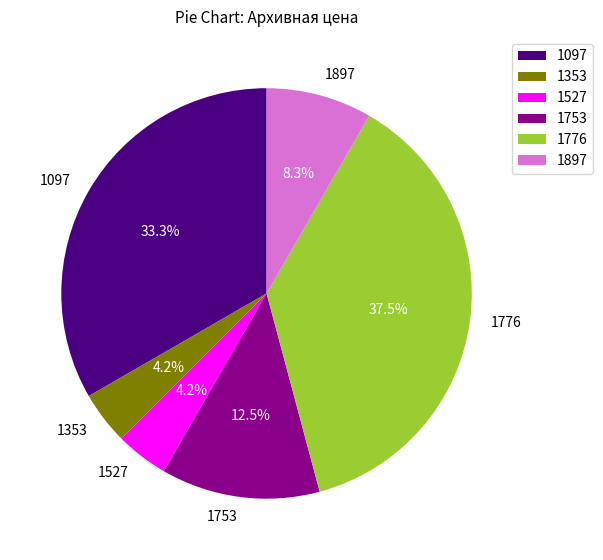

To the nearest percent, what percentage of the pie is 1097?

33%